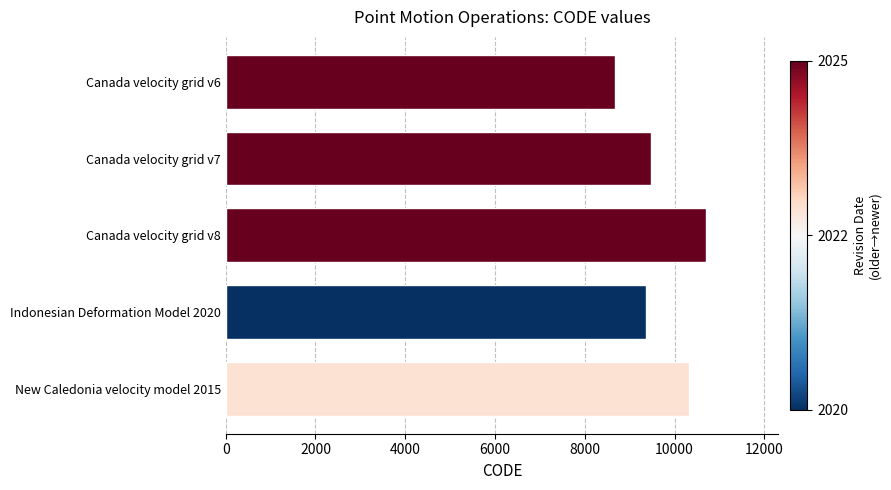

Reading top to bottom, list all the values displayed in this chart.

Canada velocity grid v6=8676	Canada velocity grid v7=9483	Canada velocity grid v8=10707	Indonesian Deformation Model 2020=9375	New Caledonia velocity model 2015=10323